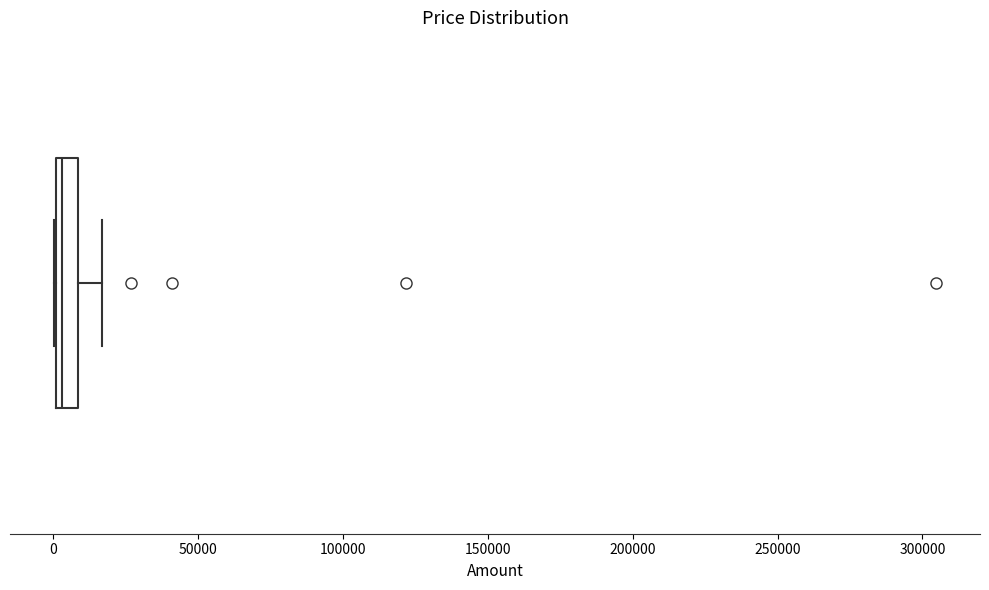

Where is the right edge of the box on the x-axis? The values are not printed on the chart, so give them approximately, as read against the axis.

10000